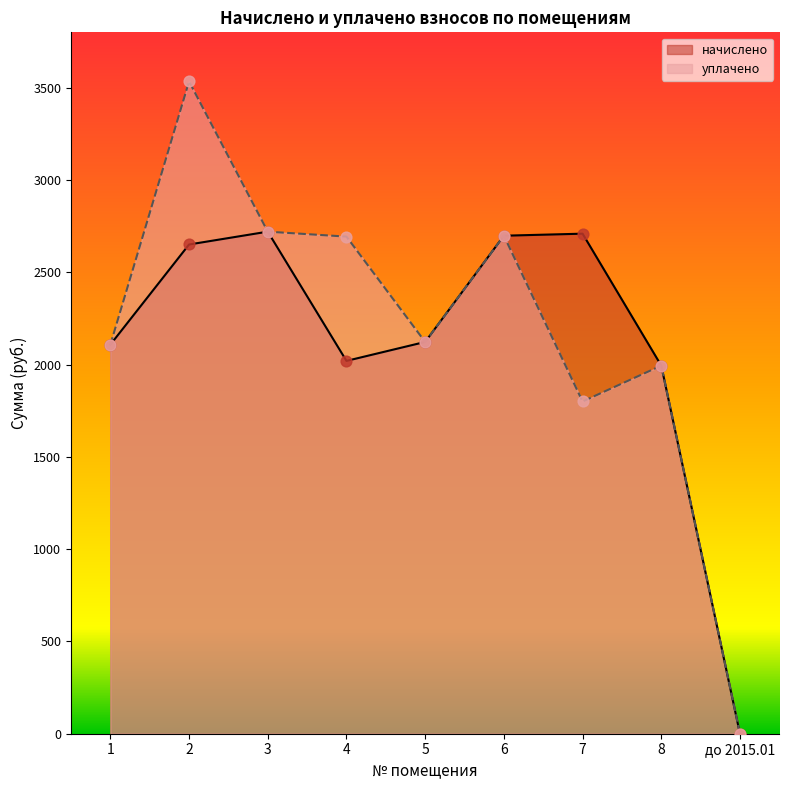

Which series reaches the maximum Y coordinate?

уплачено